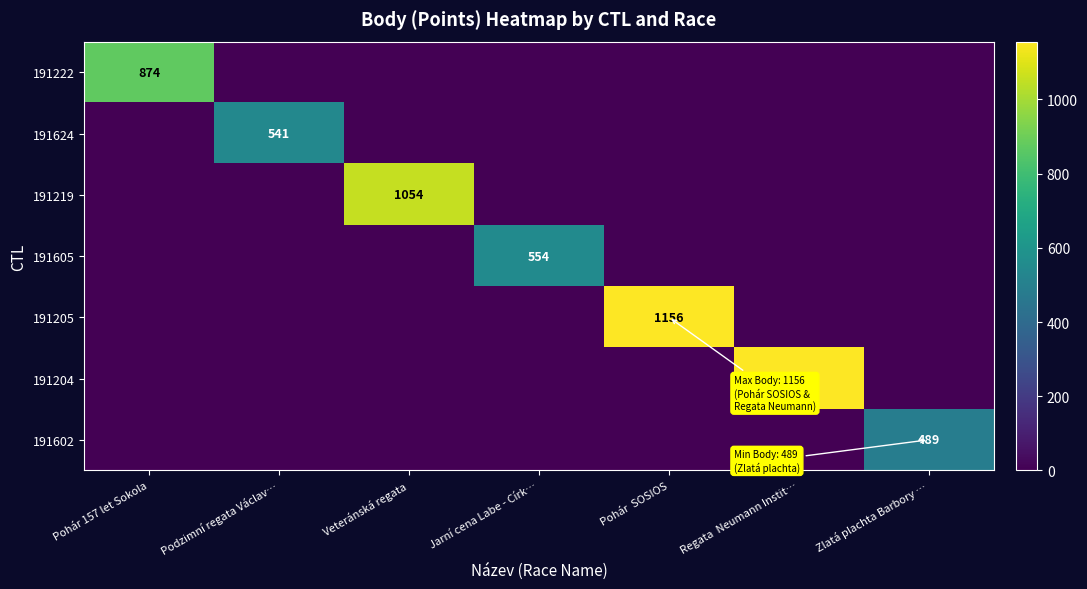

List the series in order of their peak value, highest first.

191205, 191204, 191219, 191222, 191605, 191624, 191602